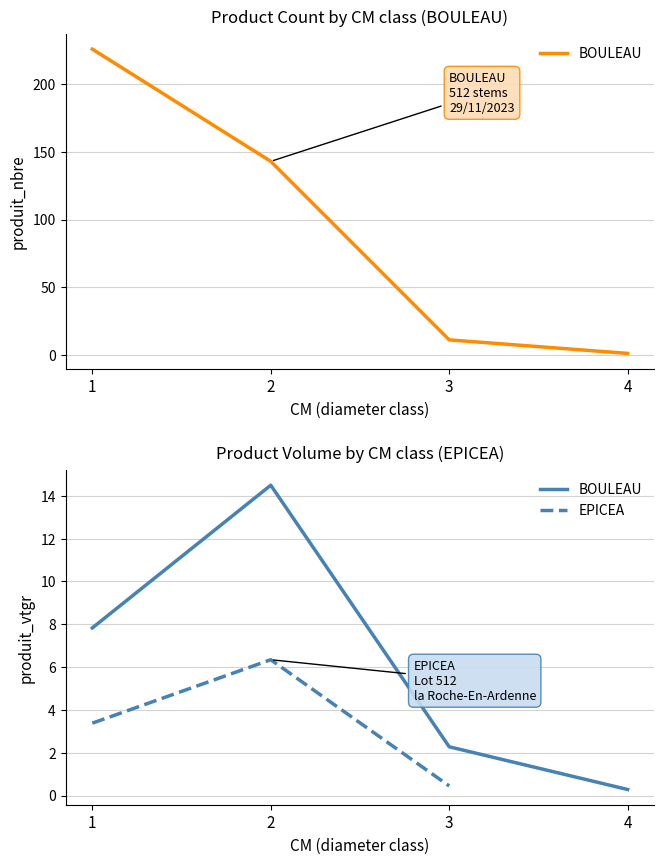

What is the approximate value at 2, to the nearest 10?

140